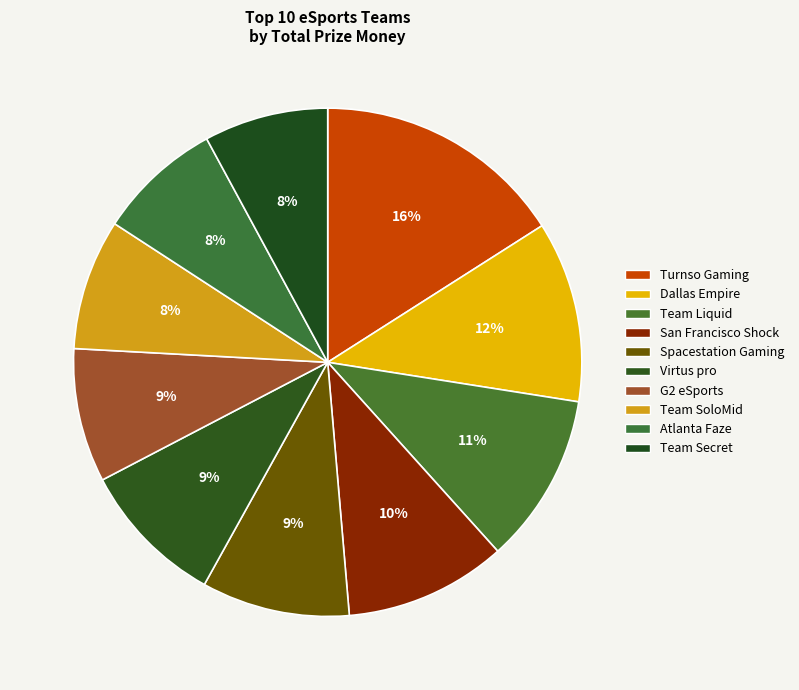

Approximately how many times larger is the value at Spacestation Gaming compared to San Francisco Shock?

0.9